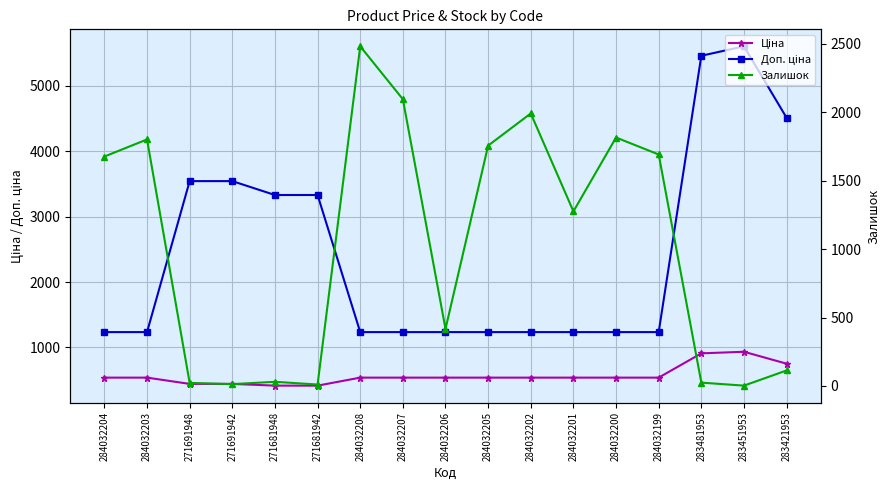

At which label does Ціна reach its minimum?

271681948